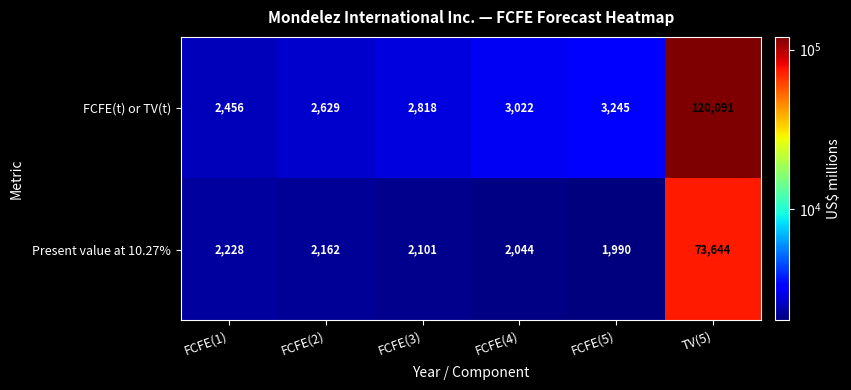

What is the sum of the FCFE(t) or TV(t) values at FCFE(4) and TV(5)?

123113